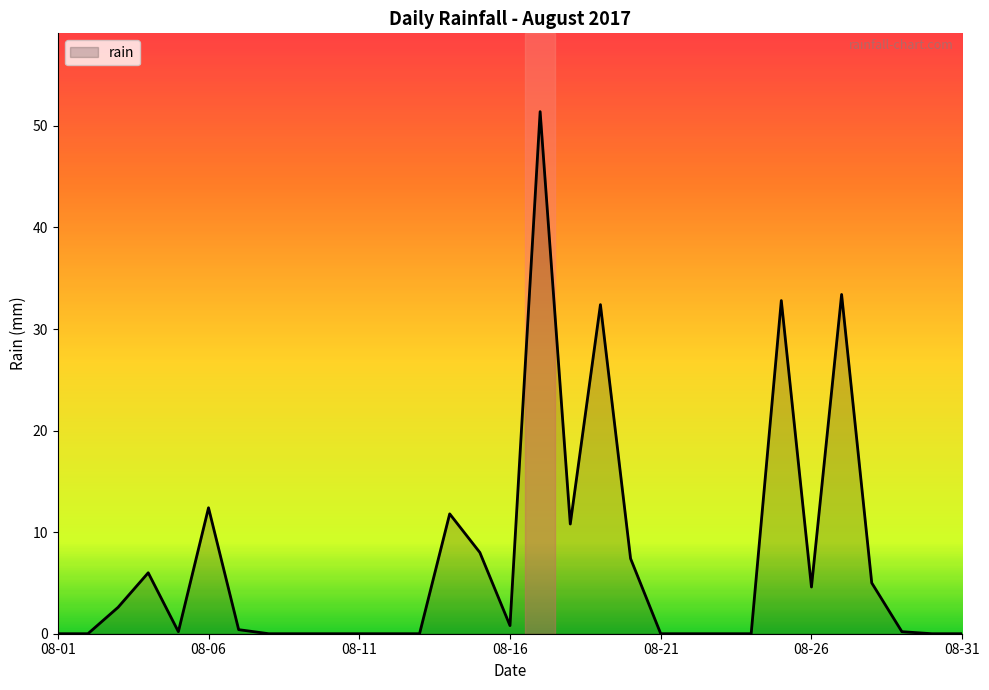

What is the greatest value displayed?

51.4